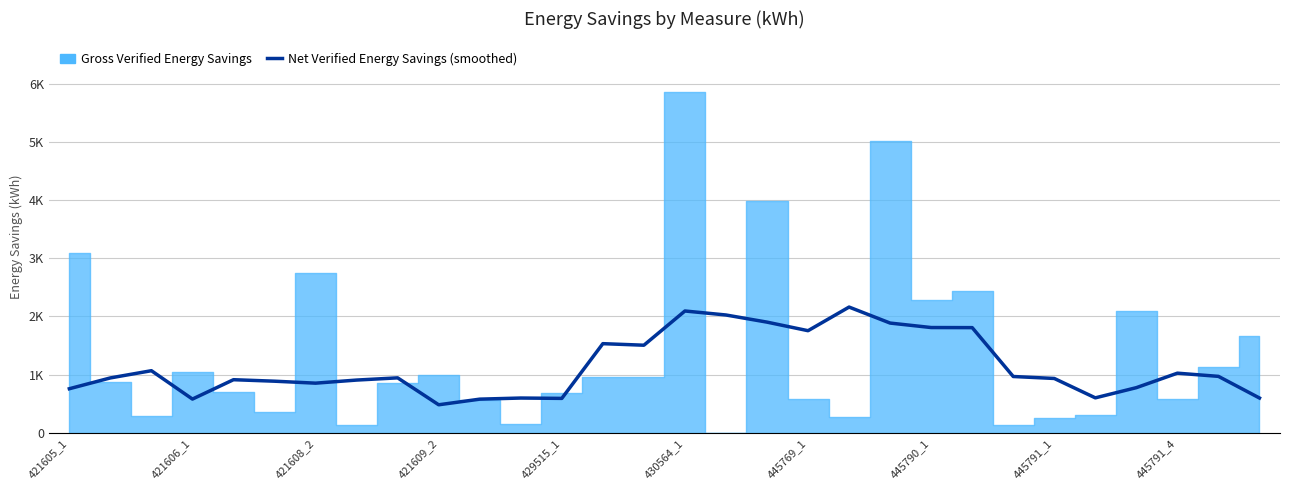

How many categories are shown in the chart?

30